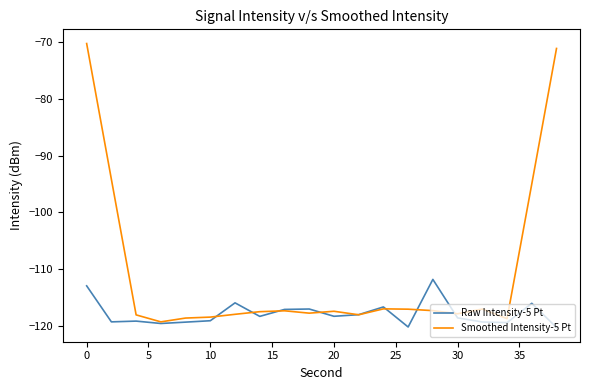

Which series has the widest spread of values?

Smoothed Intensity-5 Pt